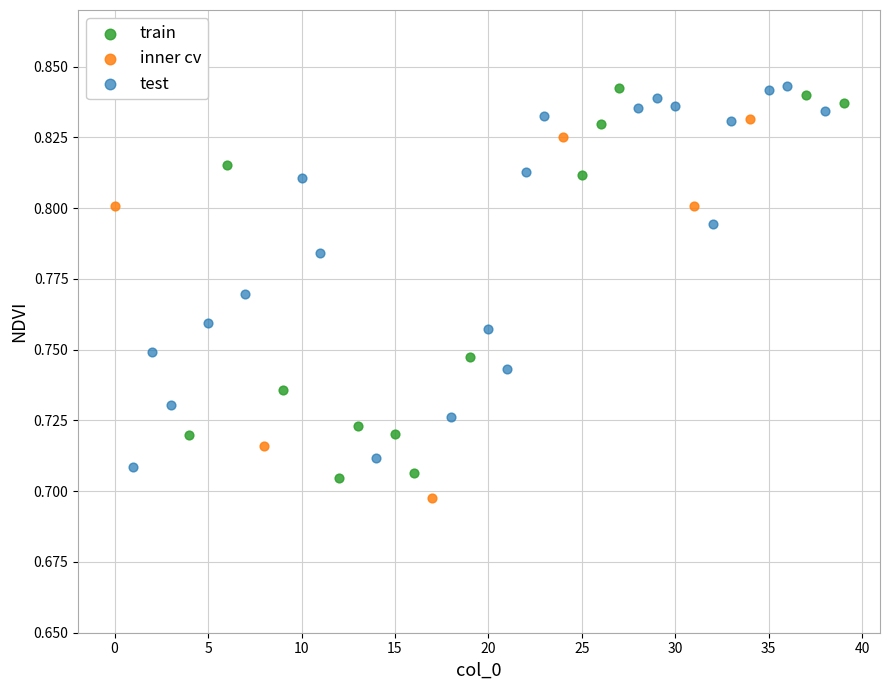

What are all the series names shown in the legend?

train, inner cv, test